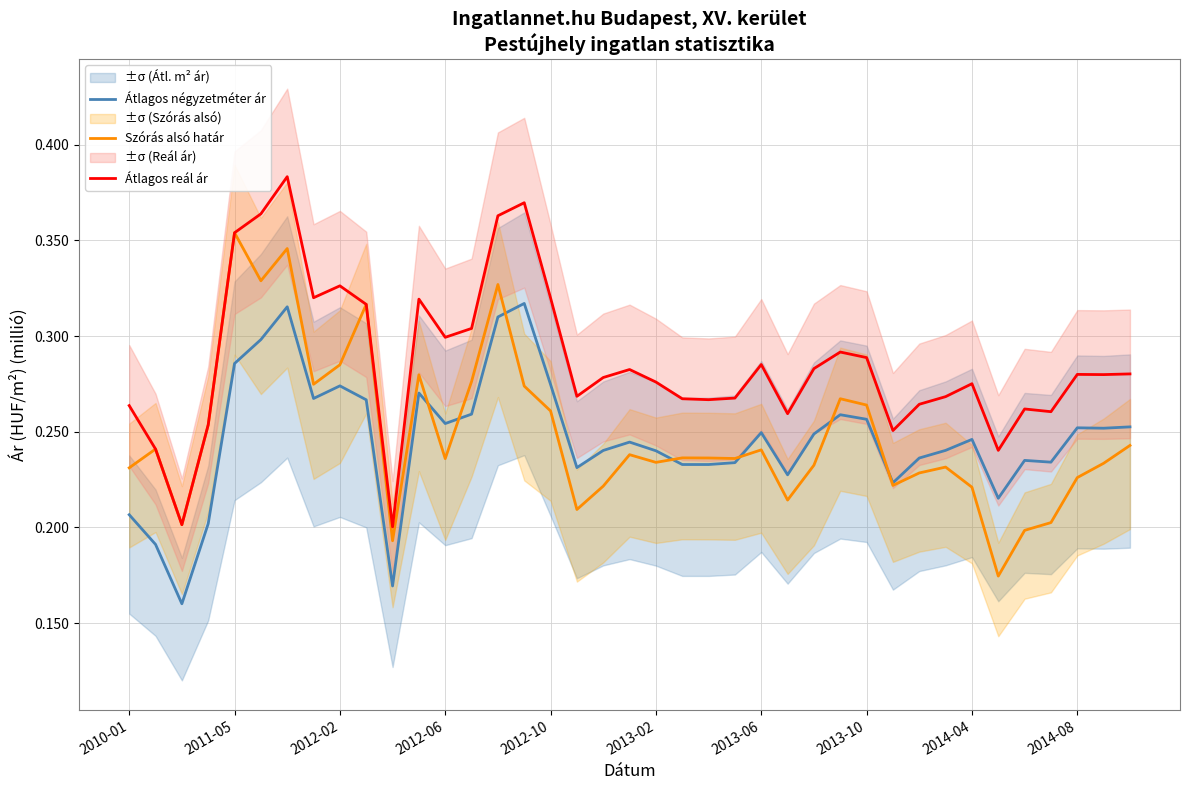

How many interior local valleys does the Szórás alsó határ series have?

11